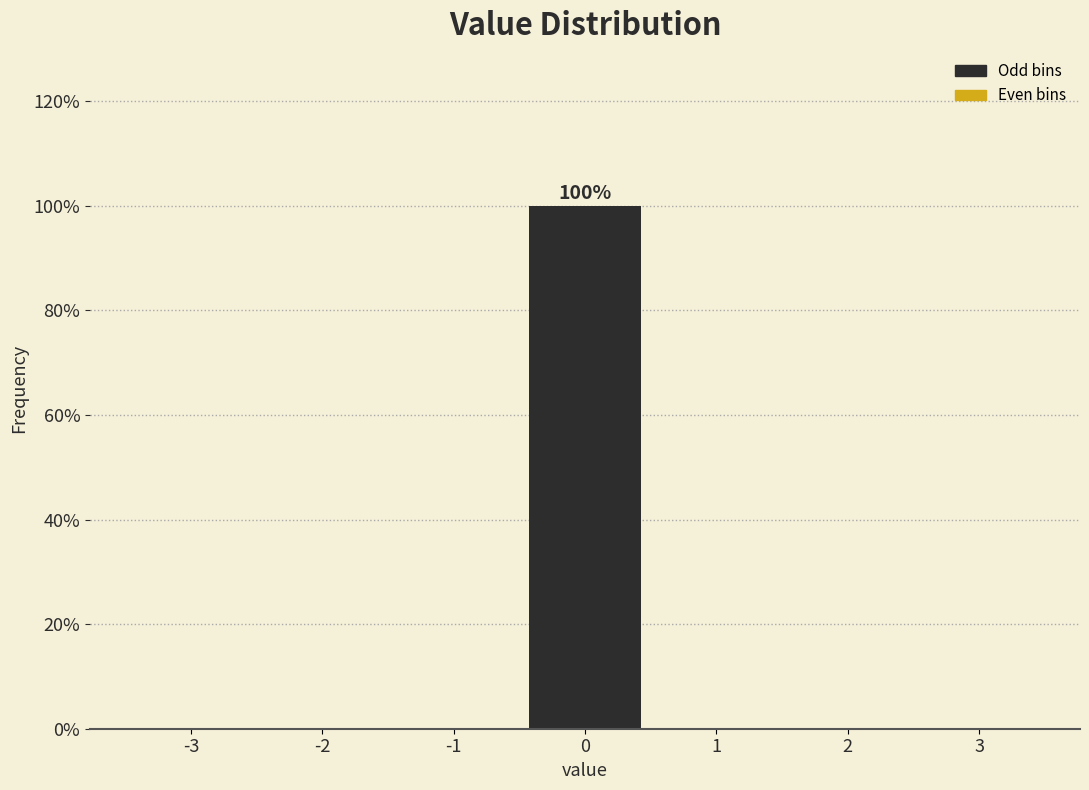

Over which range of the x-axis is the bar tallest?

-0.5 to 0.5